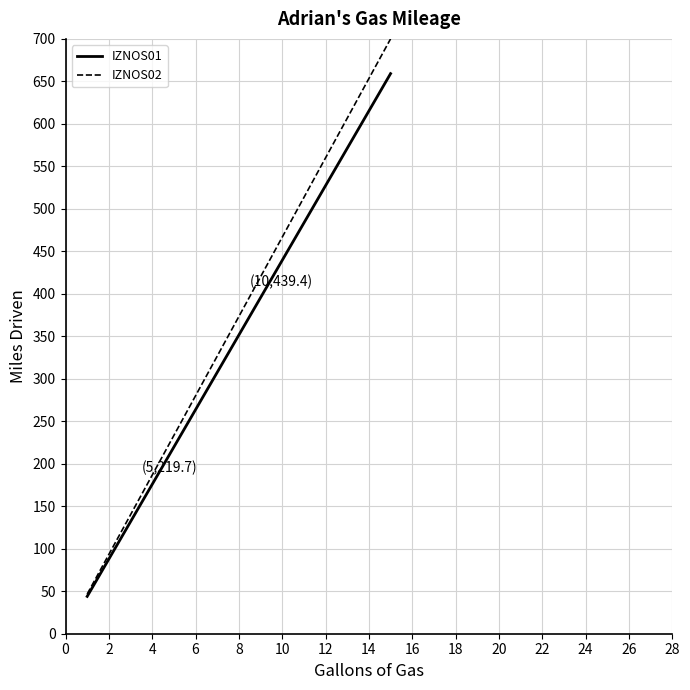

Rank the series by their maximum value, from highest to lowest.

IZNOS02, IZNOS01